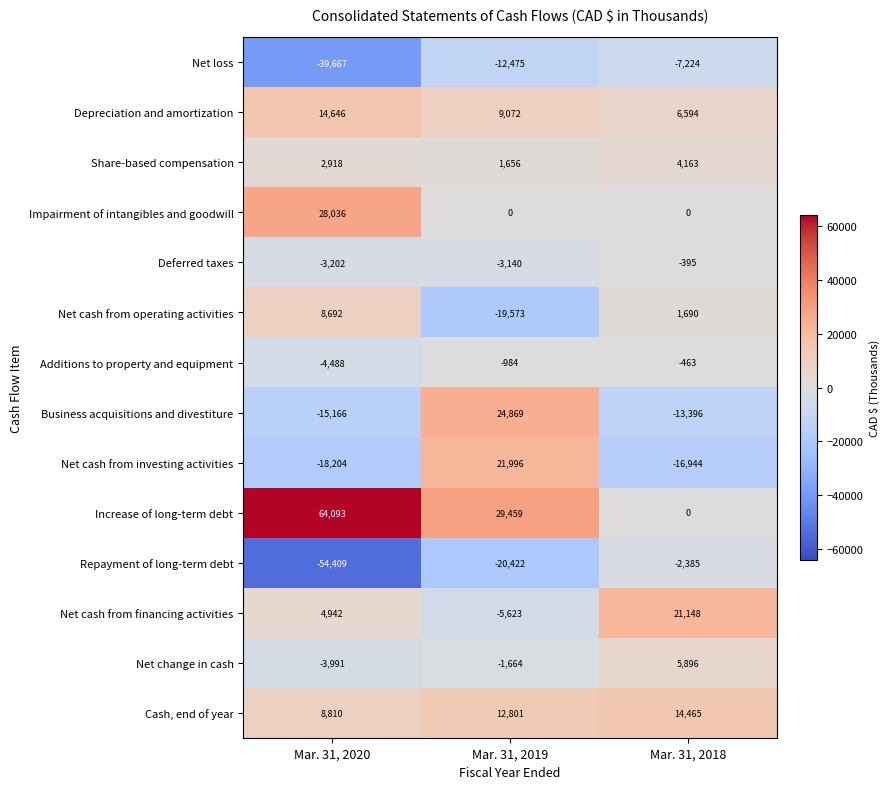

List the series in order of their peak value, highest first.

Increase of long-term debt, Impairment of intangibles and goodwill, Business acquisitions and divestiture, Net cash from investing activities, Net cash from financing activities, Depreciation and amortization, Cash, end of year, Net cash from operating activities, Net change in cash, Share-based compensation, Deferred taxes, Additions to property and equipment, Repayment of long-term debt, Net loss